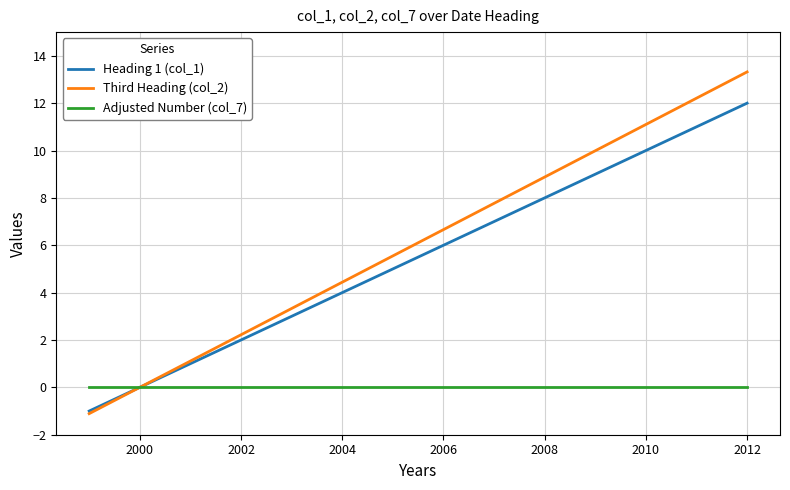

Rank the series by their maximum value, from lowest to highest.

Adjusted Number (col_7), Heading 1 (col_1), Third Heading (col_2)